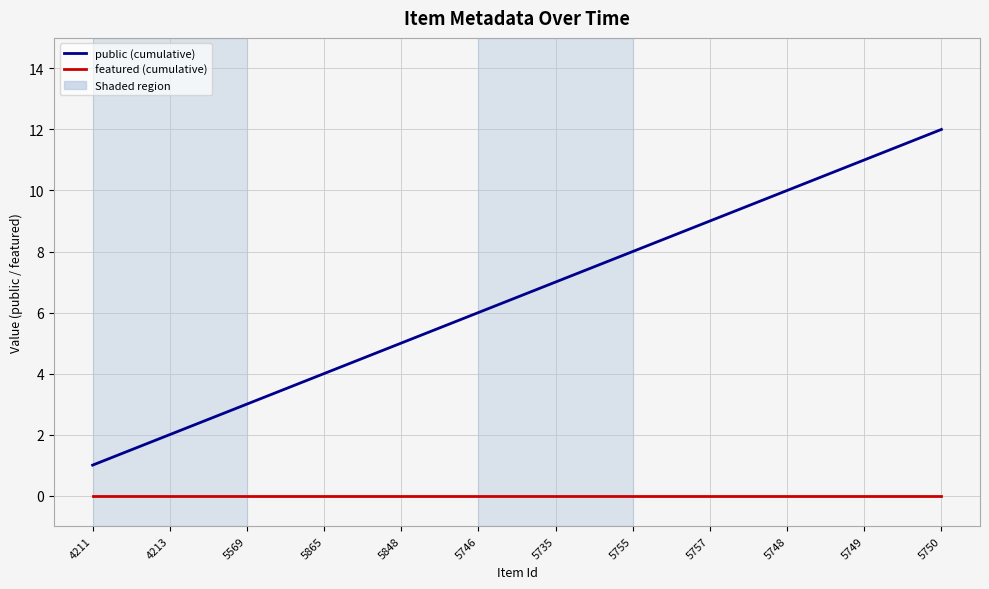

True or false: public (cumulative) and featured (cumulative) cross at least once.

False